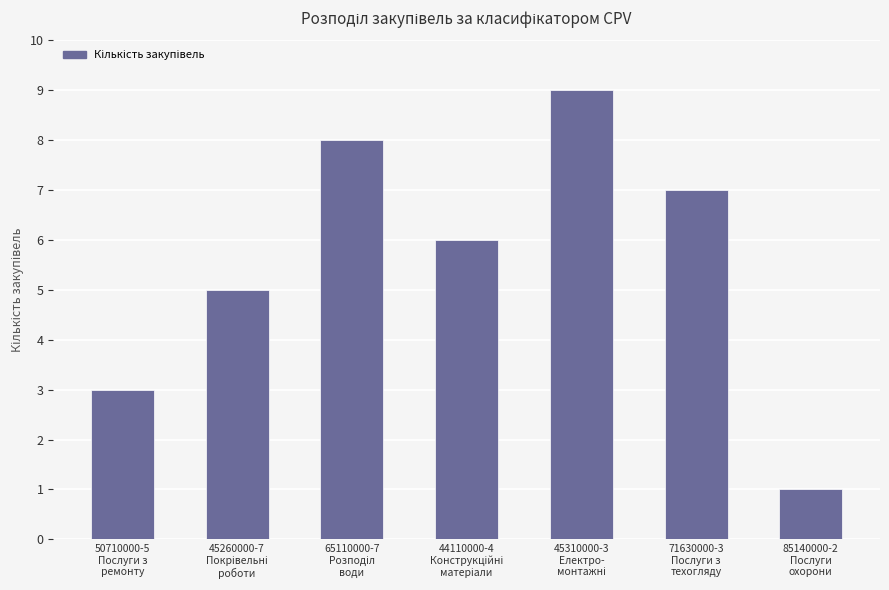

What is the greatest value displayed?

9